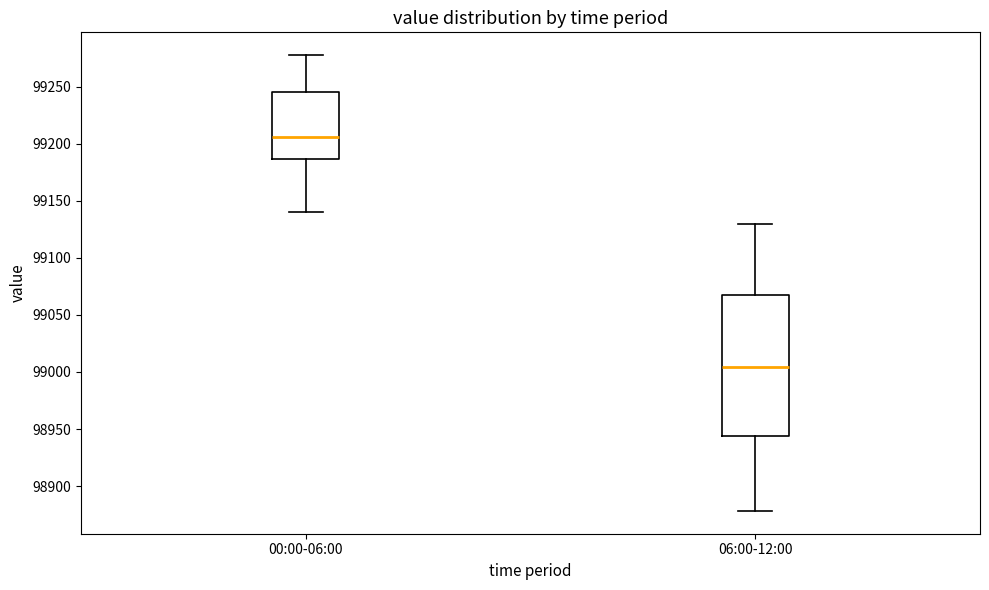

Where does the median line of the box for 00:00-06:00 sit on the y-axis? The values are not printed on the chart, so give them approximately, as read against the axis.

99205